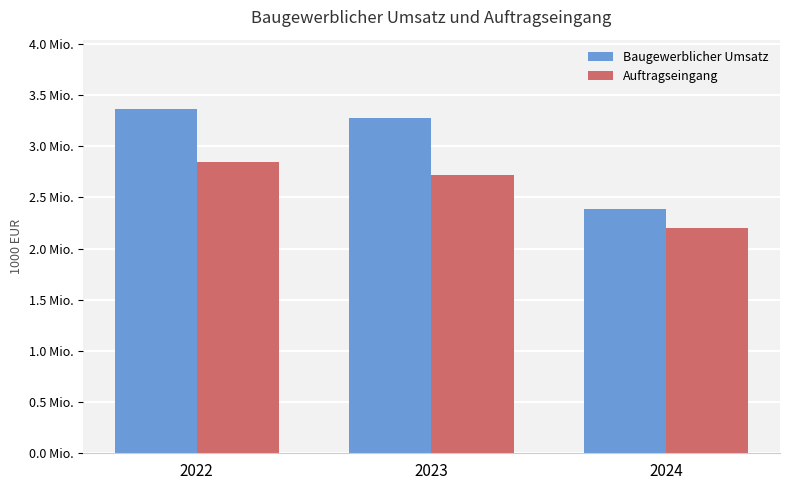

What is the difference between the Auftragseingang values at 2024 and 2023?

508522.9